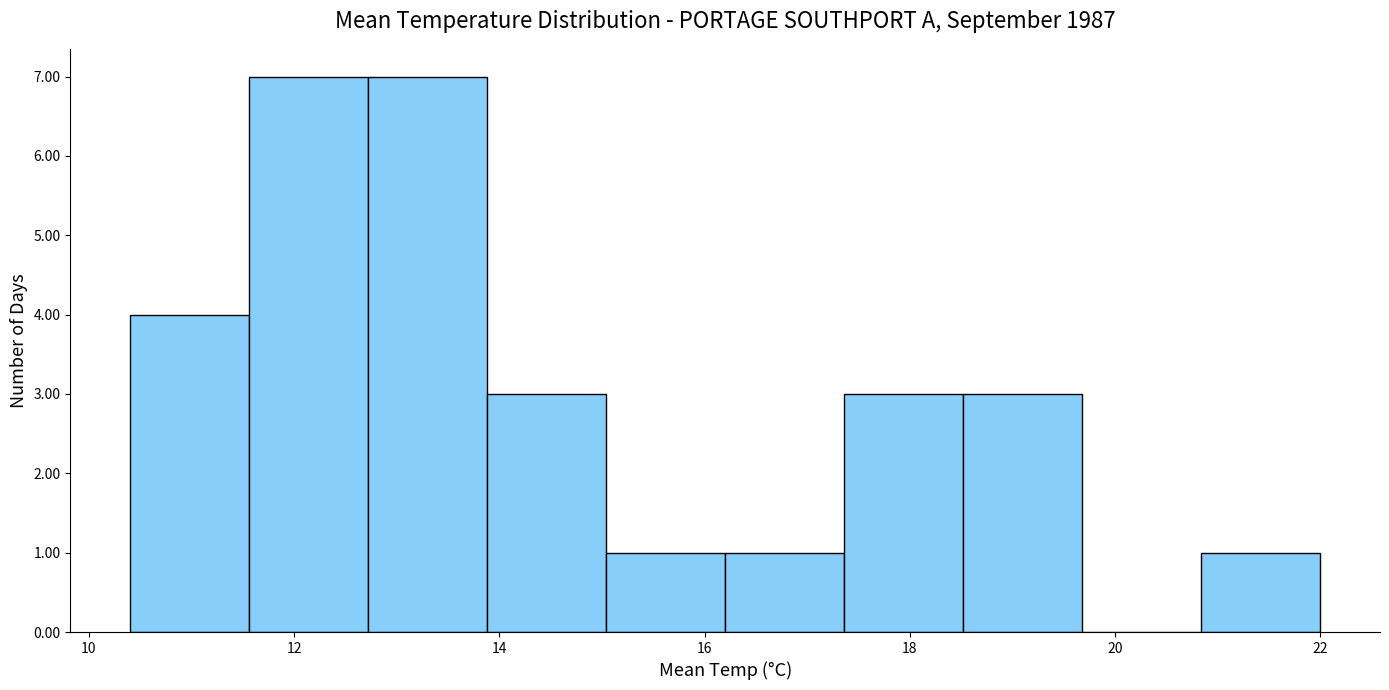

Reading left to right, list every bar in this chart as the range it spans on the x-axis followed by its height. Neither the bar edges nor the heights are printed on the chart, so give them approximately, as read against the axes.

10.40 to 11.56: 4
11.56 to 12.72: 7
12.72 to 13.88: 7
13.88 to 15.04: 3
15.04 to 16.20: 1
16.20 to 17.36: 1
17.36 to 18.52: 3
18.52 to 19.68: 3
19.68 to 20.84: 0
20.84 to 22.00: 1